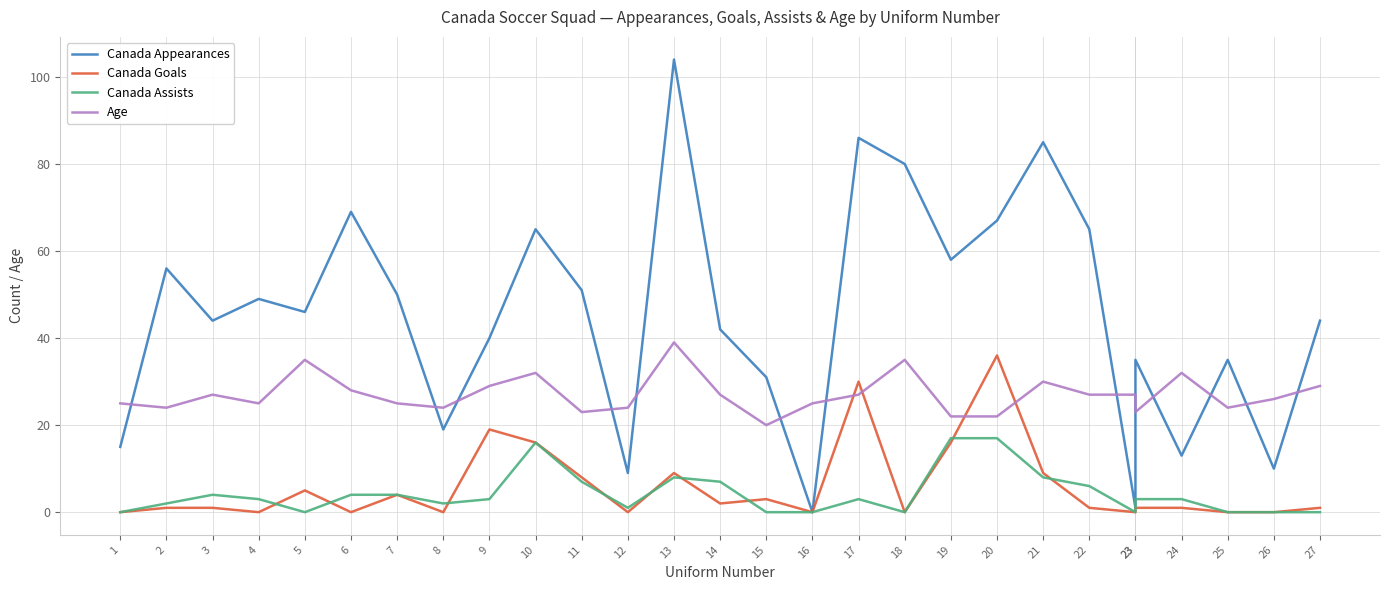

True or false: Canada Appearances has more than 2 points higher than both neighbors.

True